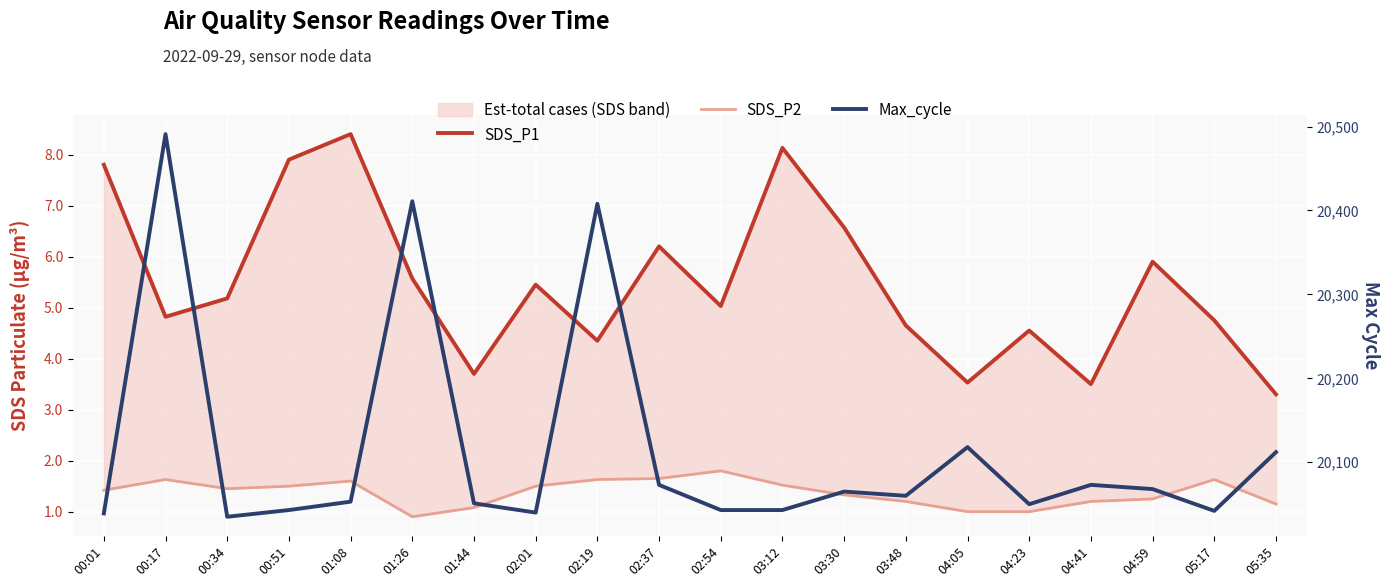

What are all the series names shown in the legend?

SDS_P1, SDS_P2, Max_cycle